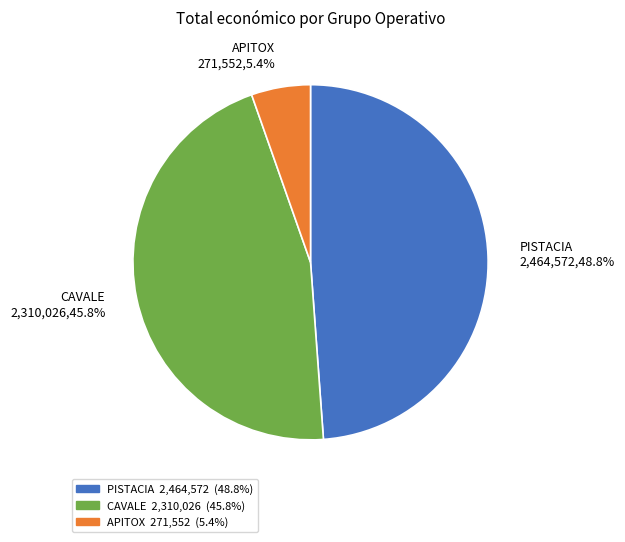

The CAVALE slice represents 46% of the pie. True or false?

True